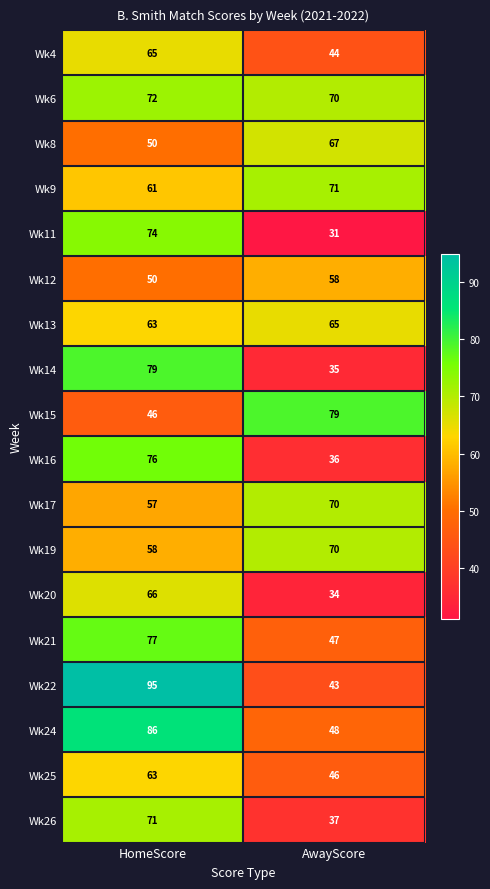

What is the maximum value shown in the chart?

95